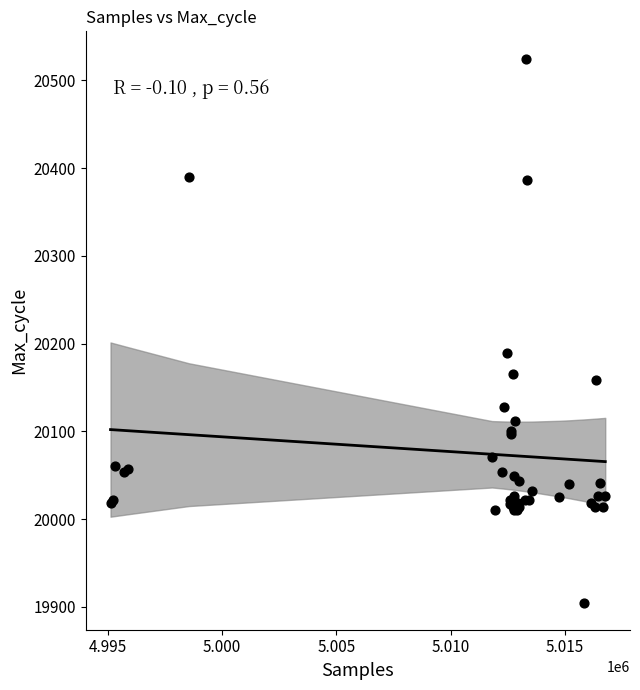

What Y value in the scatter plot is closest to 20215?

20189